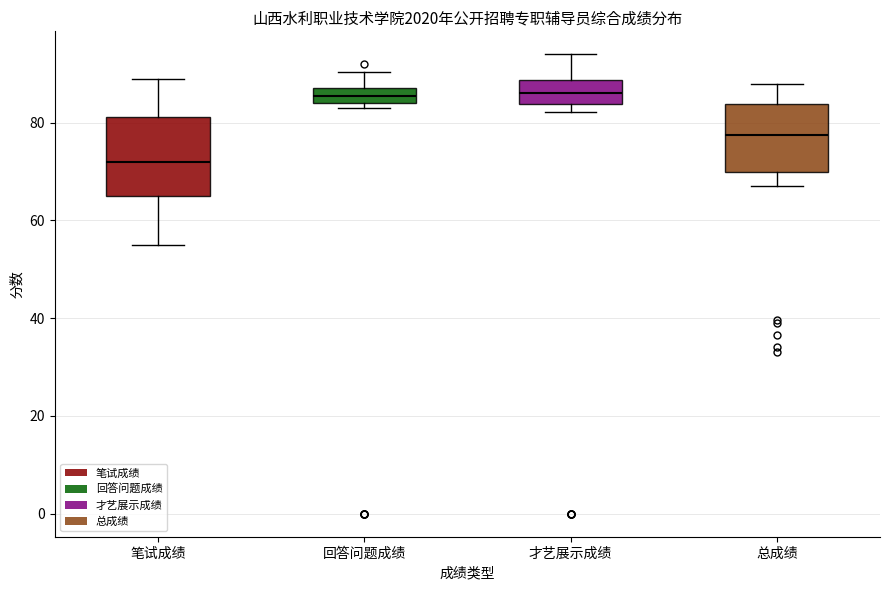

Which box's median line is the lowest?

笔试成绩